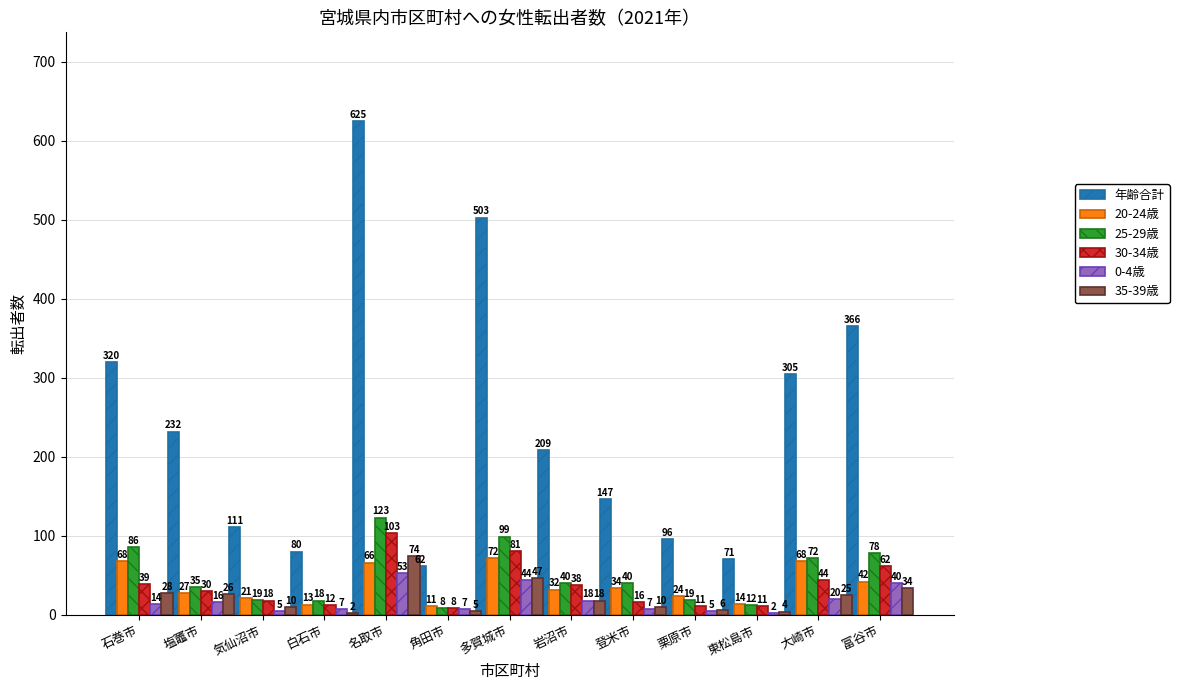

The value of 20-24歳 at 白石市 is 13. True or false?

True